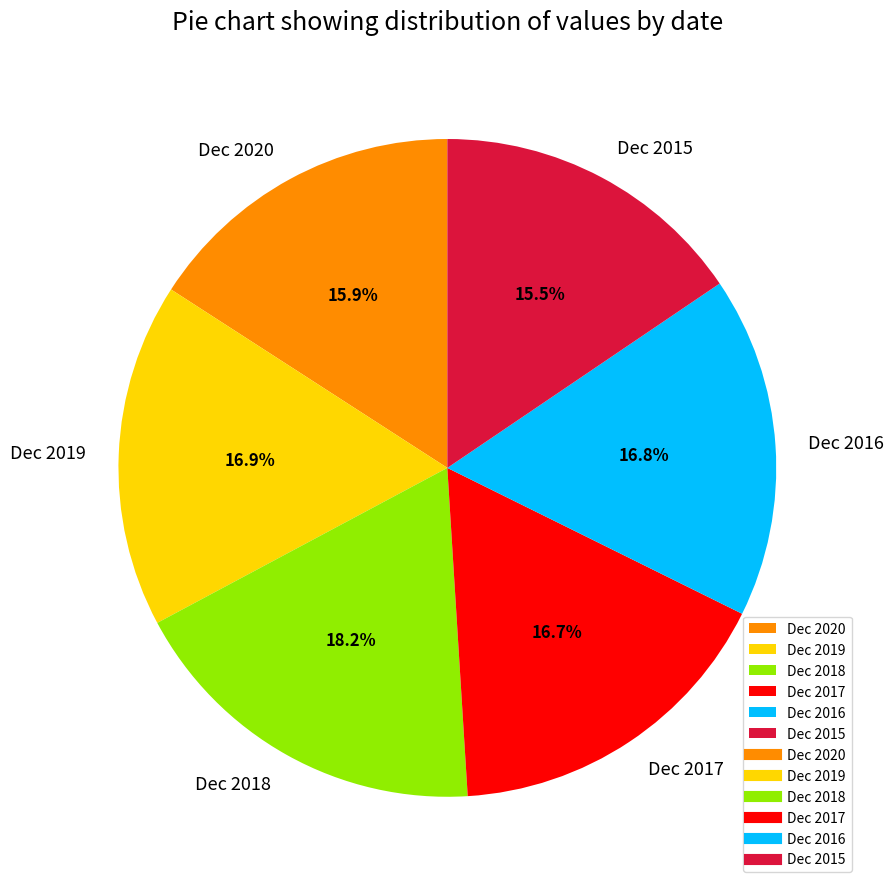

Which has a higher value, Dec 2018 or Dec 2019?

Dec 2018